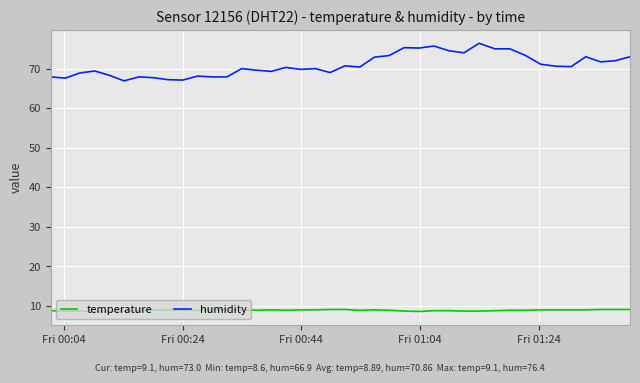

Which series has the widest spread of values?

humidity